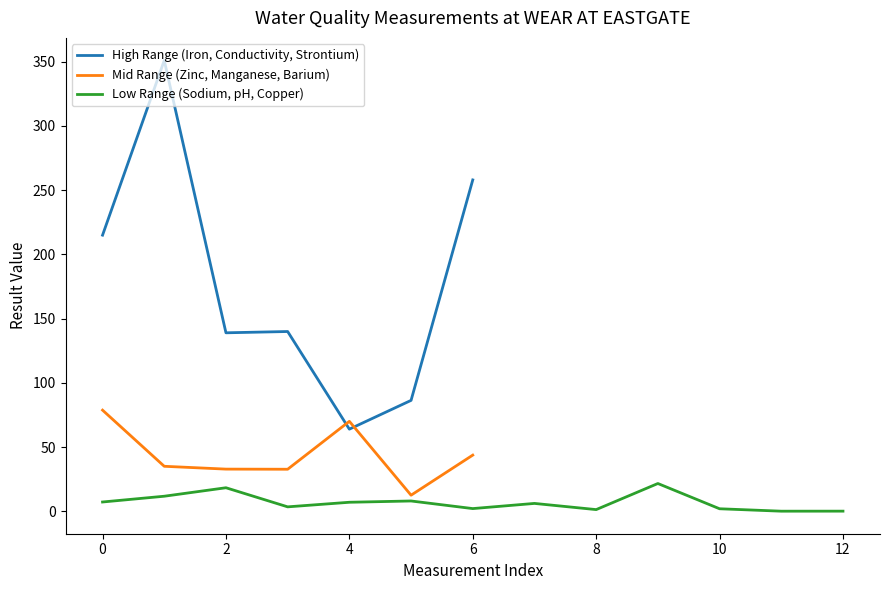

True or false: Mid Range (Zinc, Manganese, Barium) has a value of 29.3 at 0.

False